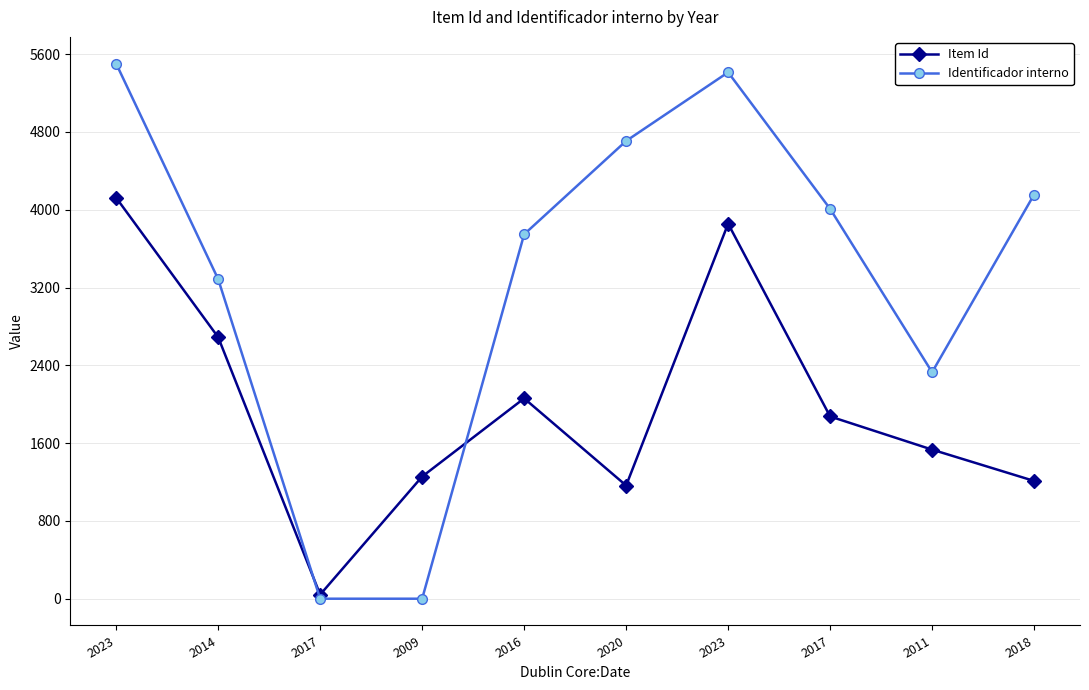

Reading left to right, transcribe all the data shown in this chart.

Item Id: 2023=4123	2014=2689	2017=42	2009=1256	2016=2060	2020=1164	2023=3856	2017=1874	2011=1533	2018=1211
Identificador interno: 2023=5502	2014=3286	2017=0	2009=0	2016=3747	2020=4707	2023=5413	2017=4009	2011=2329	2018=4156